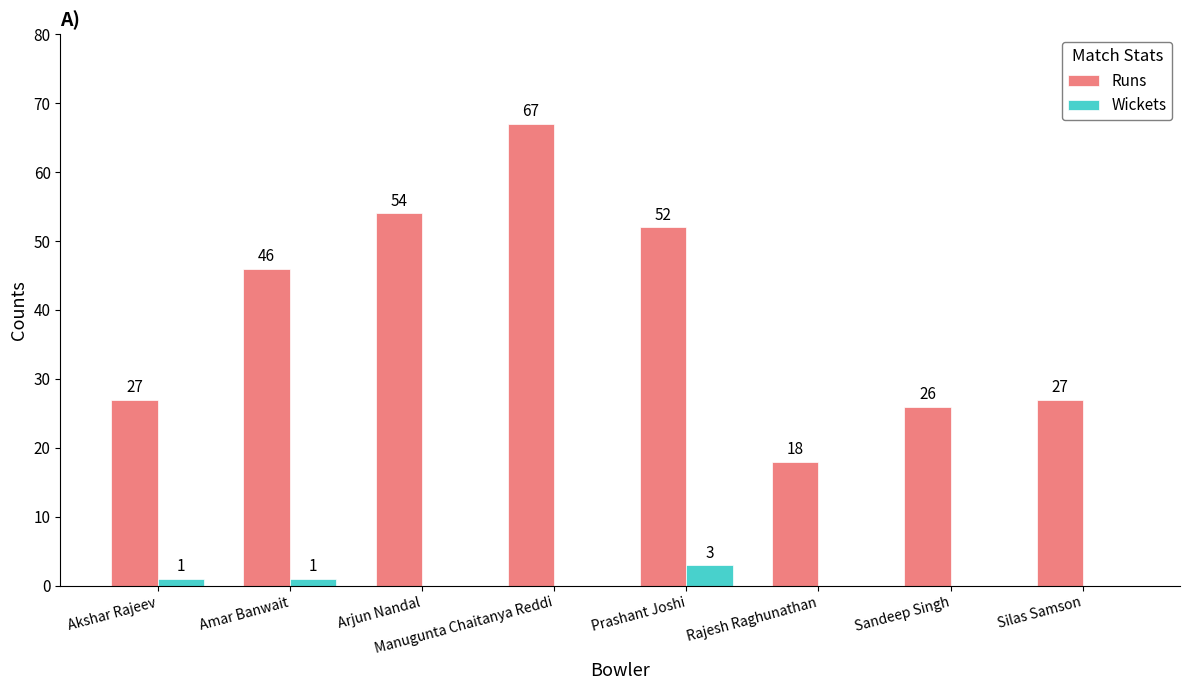

Between Sandeep Singh and Silas Samson, which series saw the biggest shift?

Runs